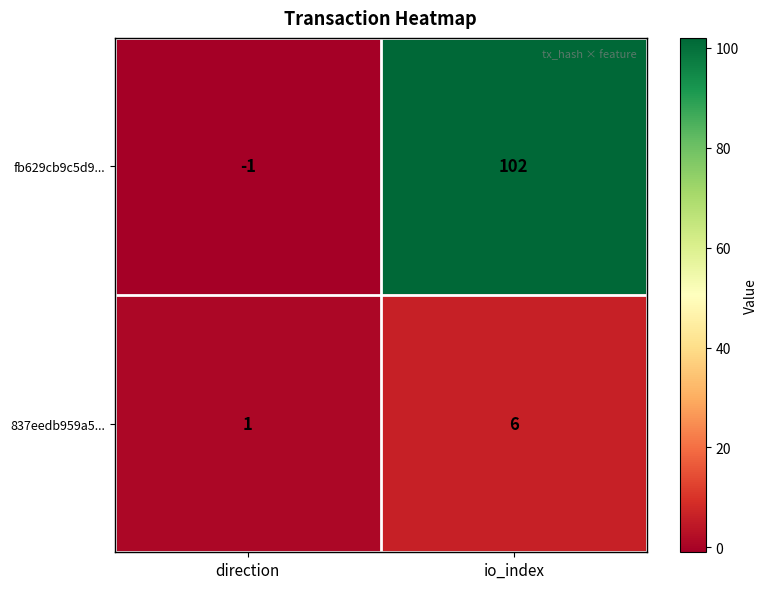

Between direction and io_index, which series saw the biggest shift?

fb629cb9c5d9...